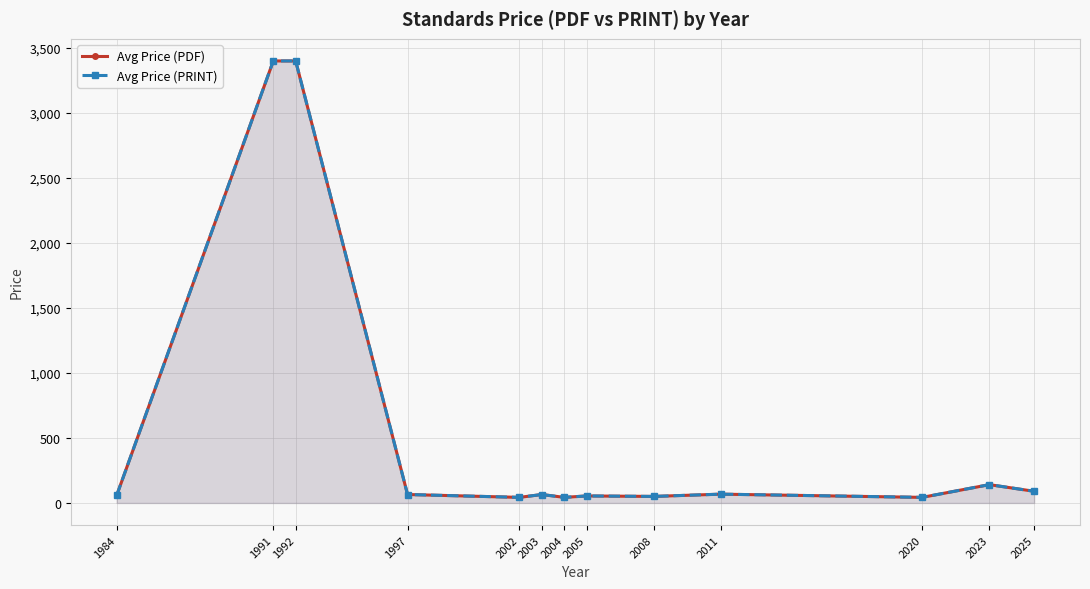

The Avg Price (PRINT) series shows 65.1 at 2004. True or false?

False